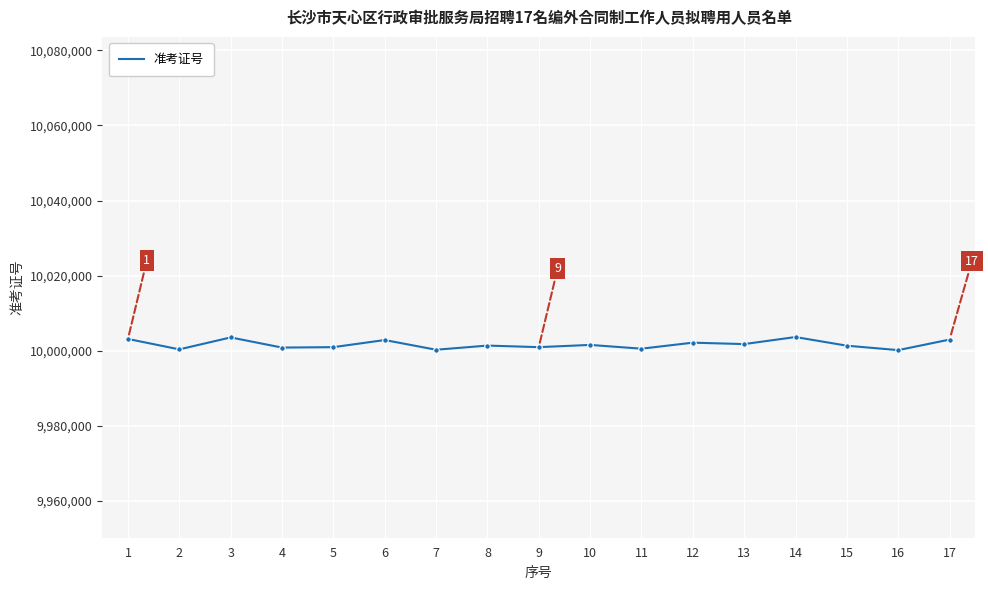

How many values are below 10001330?

8